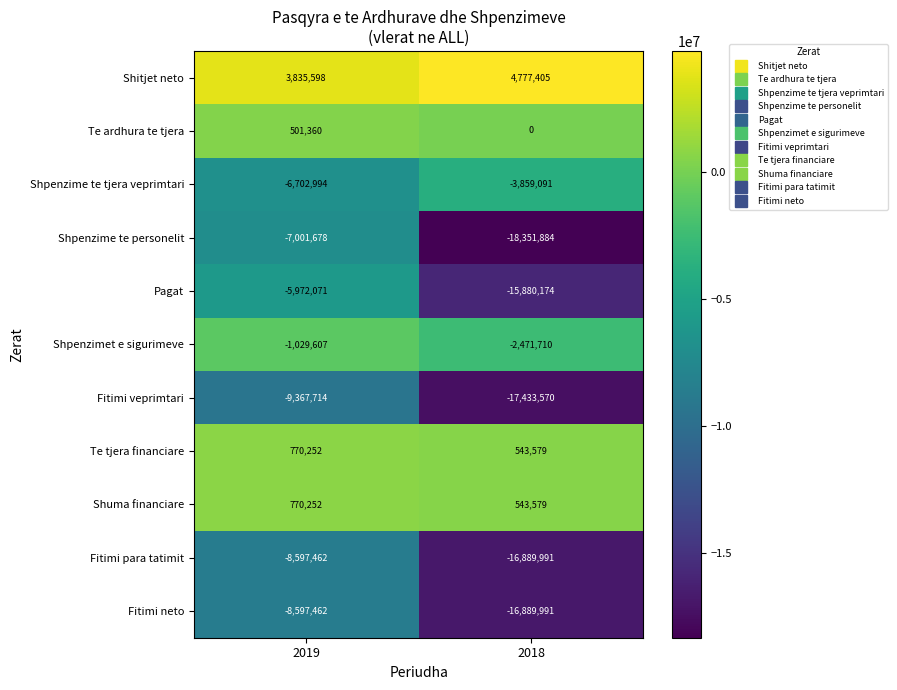

Which series has the widest spread of values?

Shpenzime te personelit